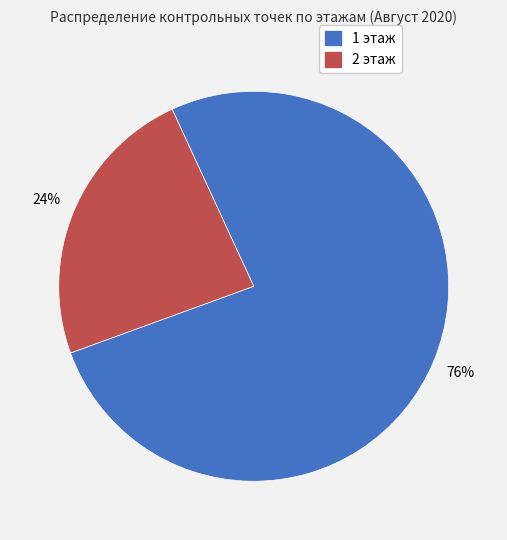

Which category has the biggest portion of the pie?

1 этаж